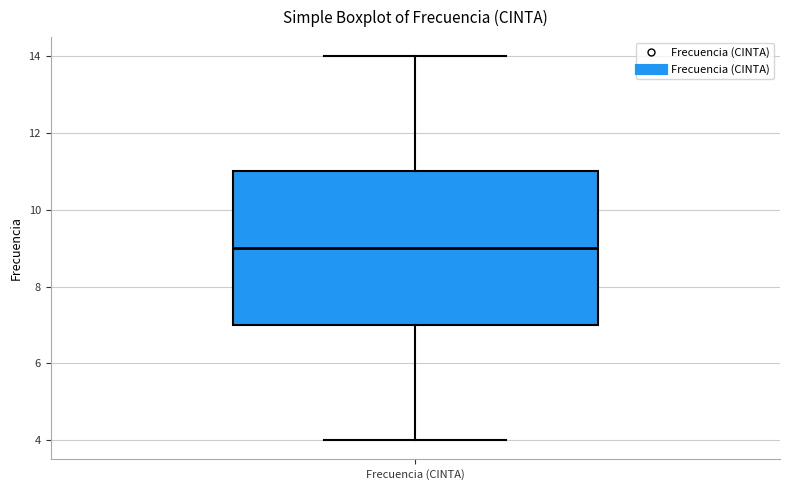

Where does the median line of the box for Frecuencia (CINTA) sit on the y-axis? The values are not printed on the chart, so give them approximately, as read against the axis.

9